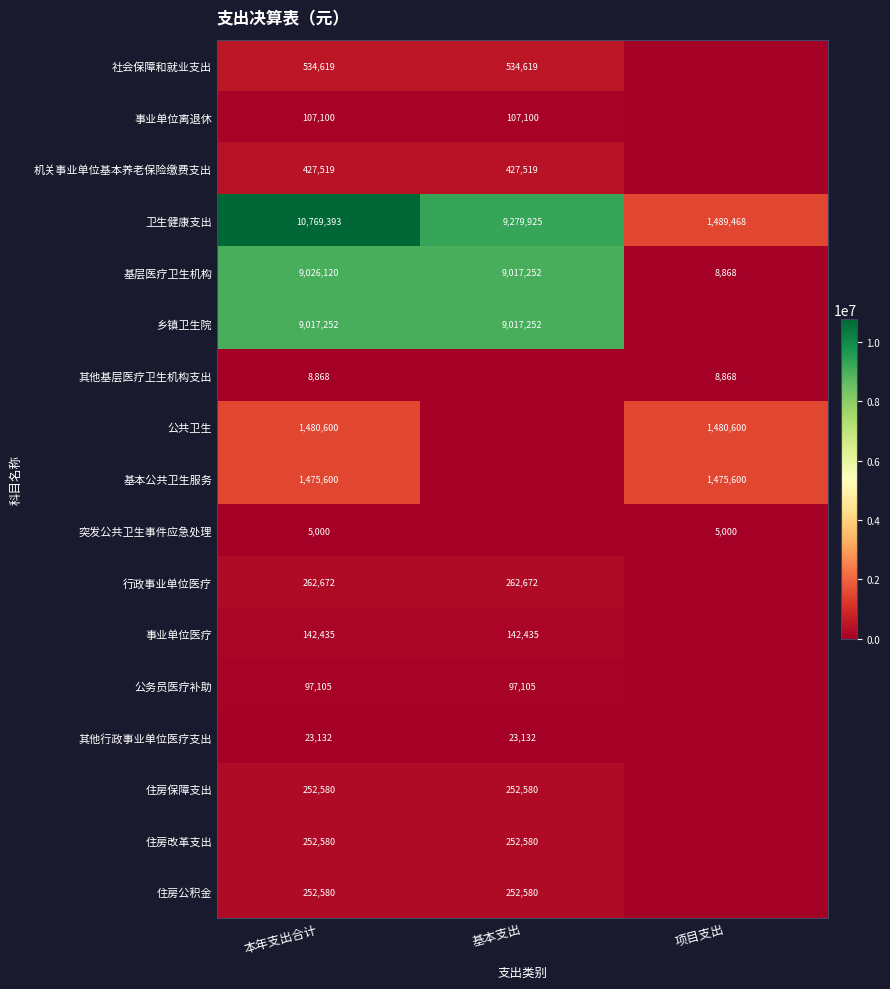

What is the spread (max minus min) of values at 本年支出合计?

10764393